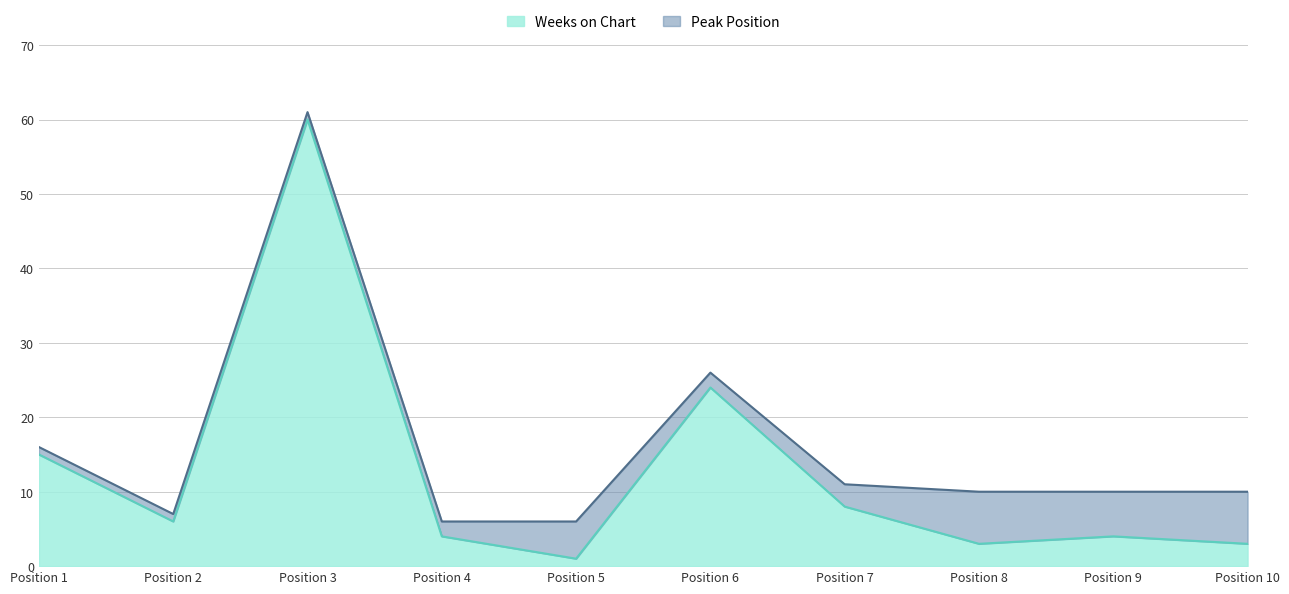

How many interior local valleys (lower than both neighbors) does the data have?

3